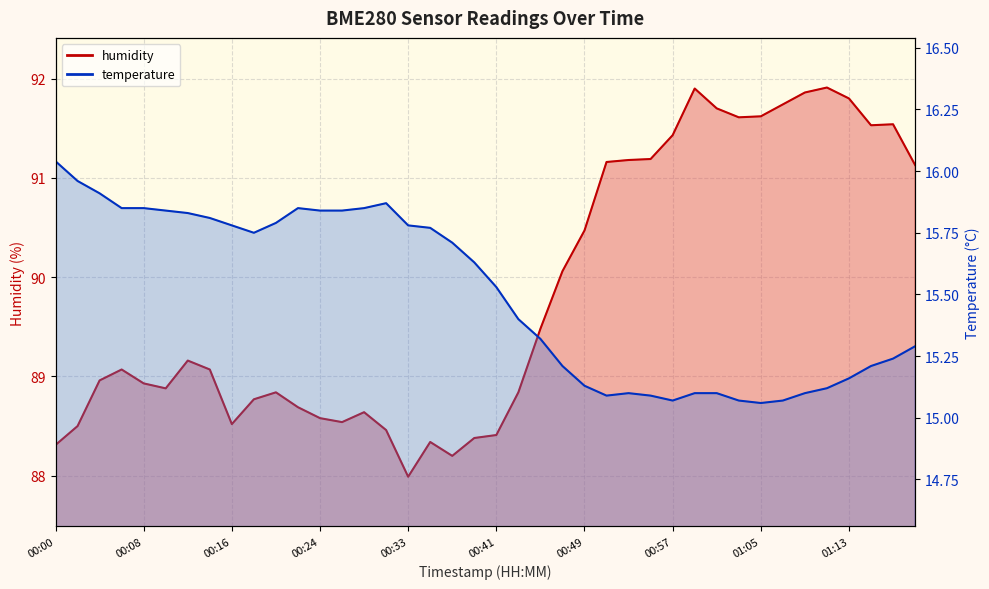

Reading left to right, transcribe all the data shown in this chart.

temperature: 16.0	16.0	15.9	15.8	15.8	15.8	15.8	15.8	15.8	15.8	15.8	15.8	15.8	15.8	15.8	15.9	15.8	15.8	15.7	15.6	15.5	15.4	15.3	15.2	15.1	15.1	15.1	15.1	15.1	15.1	15.1	15.1	15.1	15.1	15.1	15.1	15.2	15.2	15.2	15.3
humidity: 88.3	88.5	89.0	89.1	88.9	88.9	89.2	89.1	88.5	88.8	88.8	88.7	88.6	88.5	88.6	88.5	88.0	88.3	88.2	88.4	88.4	88.8	89.5	90.1	90.5	91.2	91.2	91.2	91.4	91.9	91.7	91.6	91.6	91.7	91.9	91.9	91.8	91.5	91.5	91.1